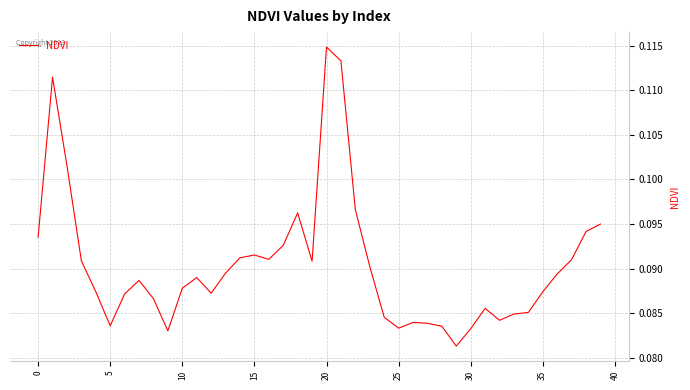

At which category does the data reach its first local valley?

5